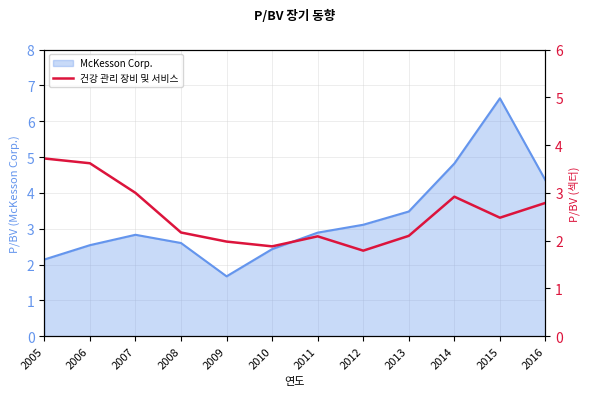

True or false: McKesson Corp. has a value of 2.5 at 2006.

True